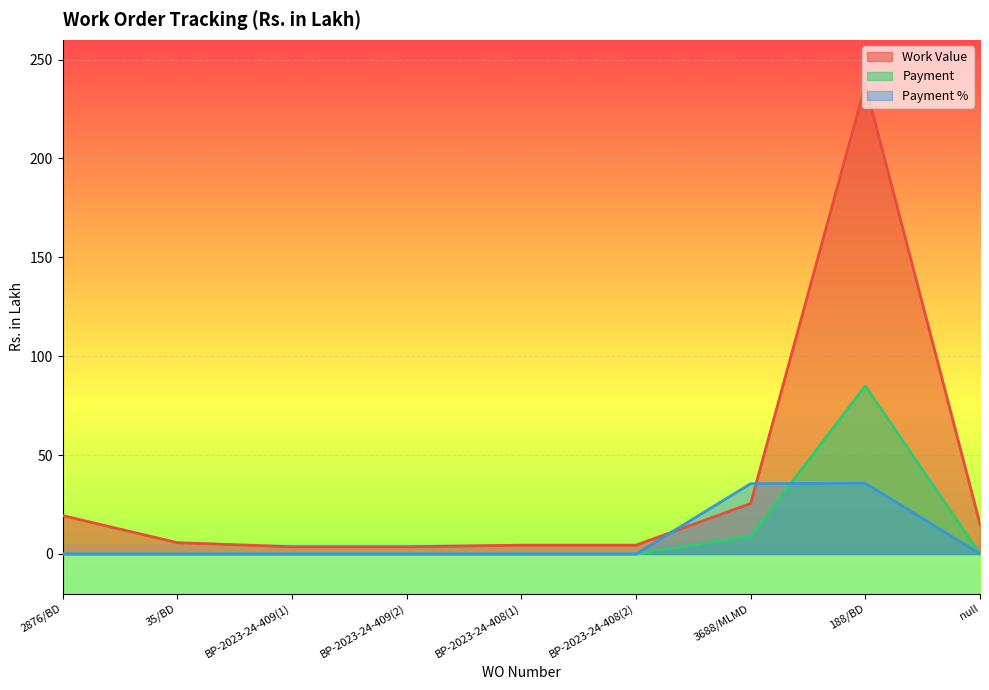

What is the total value across all series at BP-2023-24-409(1)?

3.7